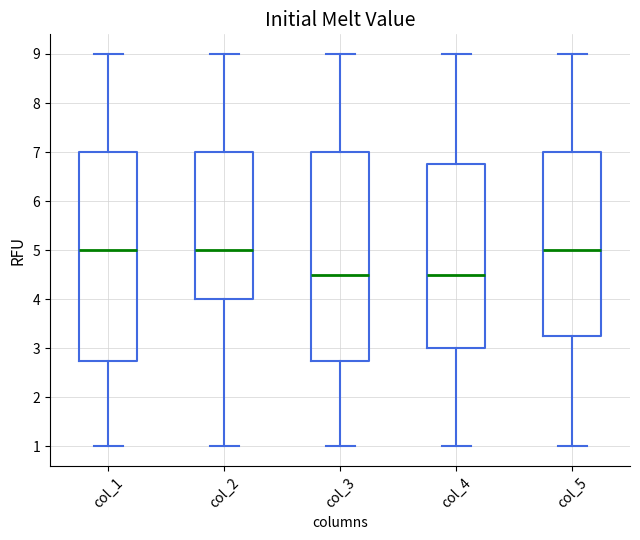

Reading left to right, transcribe this box plot: for each box, give where its median line is, the range the box spans, and where its two whiskers end, as read against the y-axis. The values are not printed on the chart, so give them approximately, as read against the axis.

col_1: median 5.0, box 2.8 to 7.0, whiskers 1.0 to 9.0
col_2: median 5.0, box 4.0 to 7.0, whiskers 1.0 to 9.0
col_3: median 4.5, box 2.8 to 7.0, whiskers 1.0 to 9.0
col_4: median 4.5, box 3.0 to 6.8, whiskers 1.0 to 9.0
col_5: median 5.0, box 3.3 to 7.0, whiskers 1.0 to 9.0